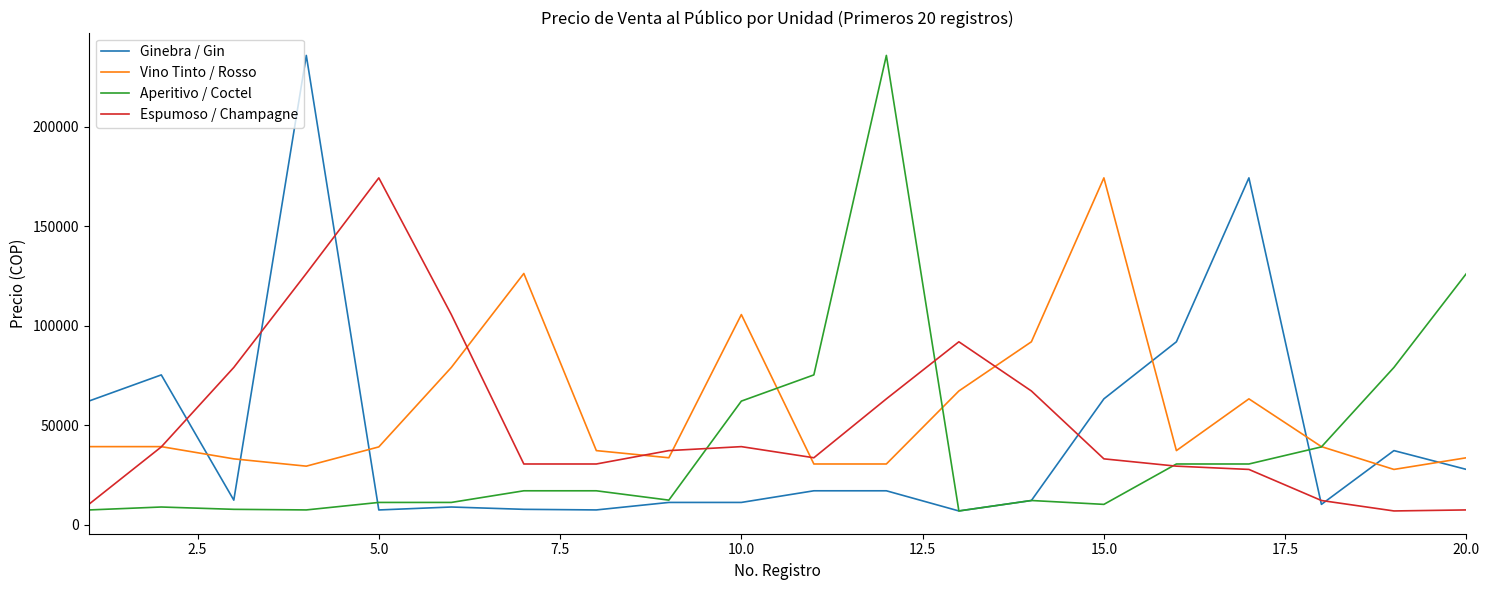

True or false: Ginebra / Gin and Espumoso / Champagne intersect in this chart.

True